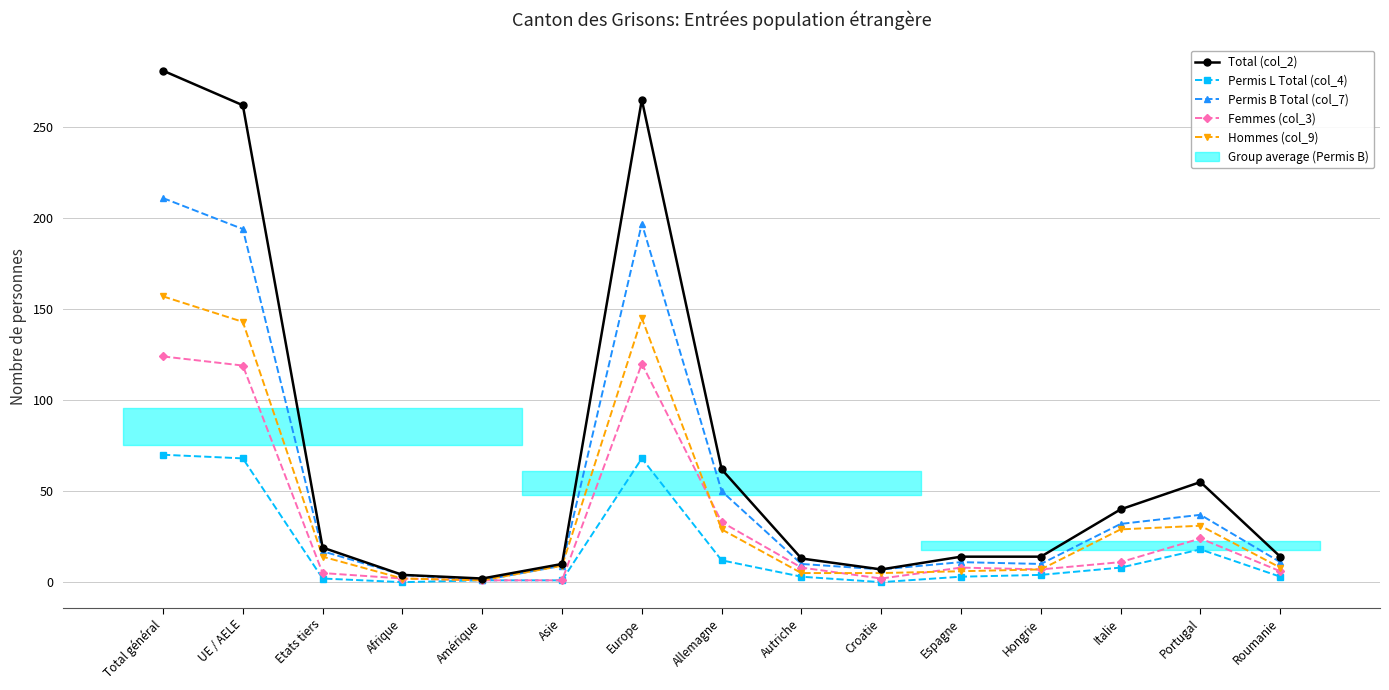

The value of Femmes (col_3) at Etats tiers is 5. True or false?

True